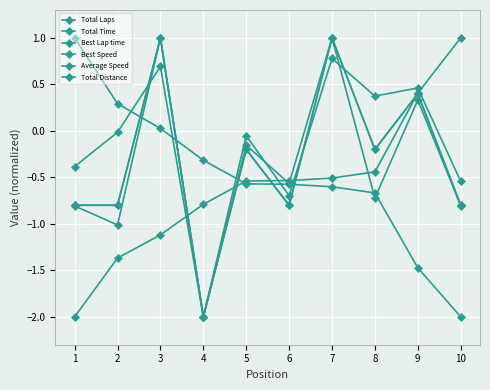

At which category does Total Laps reach its first local valley?

4